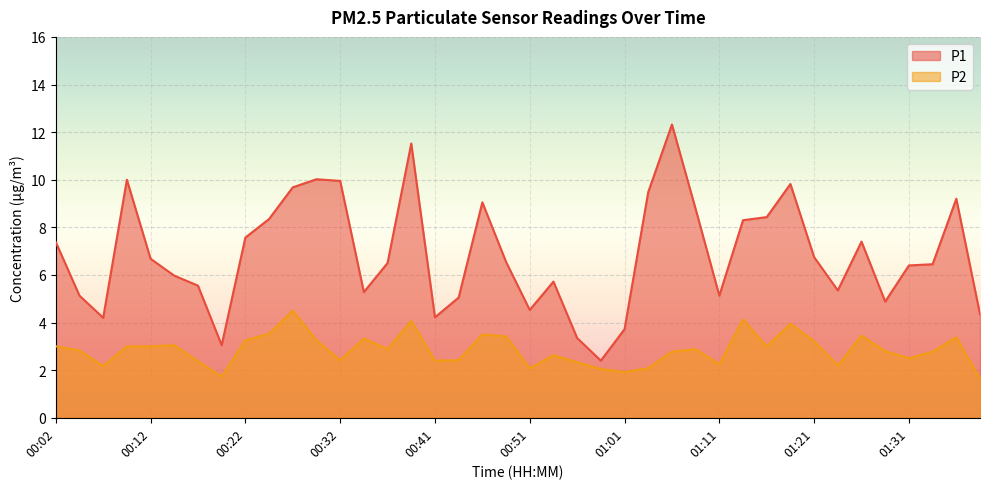

At which label does P1 first exceed 6?

00:02